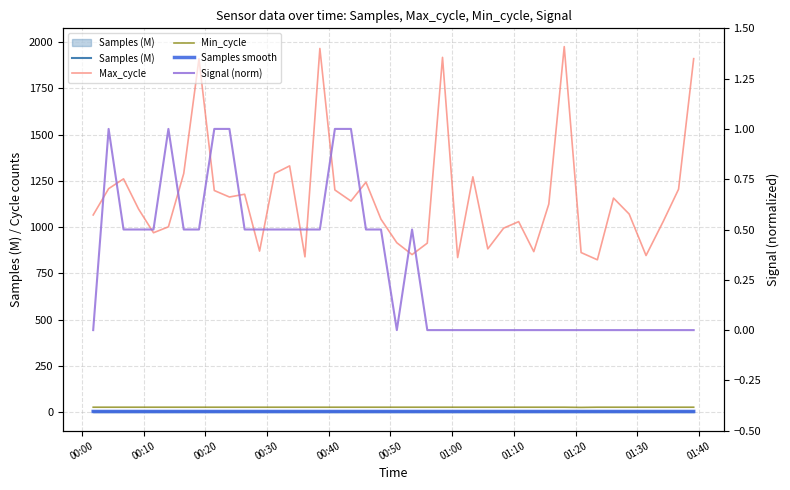

In Min_cycle, how many points are lower than both neighbors (excluding endpoints)?

1